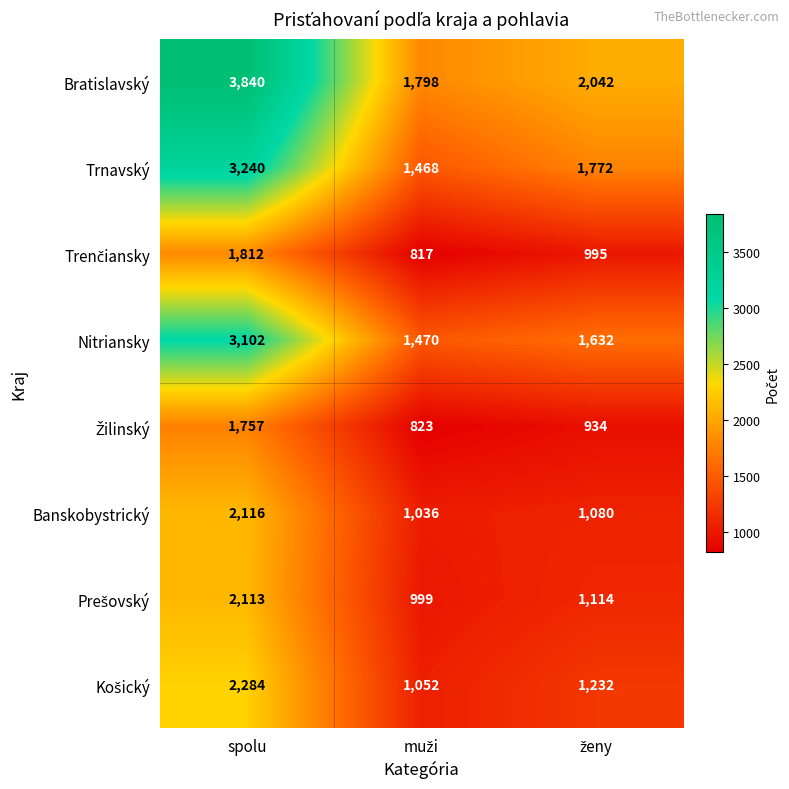

What is the minimum value shown in the chart?

817